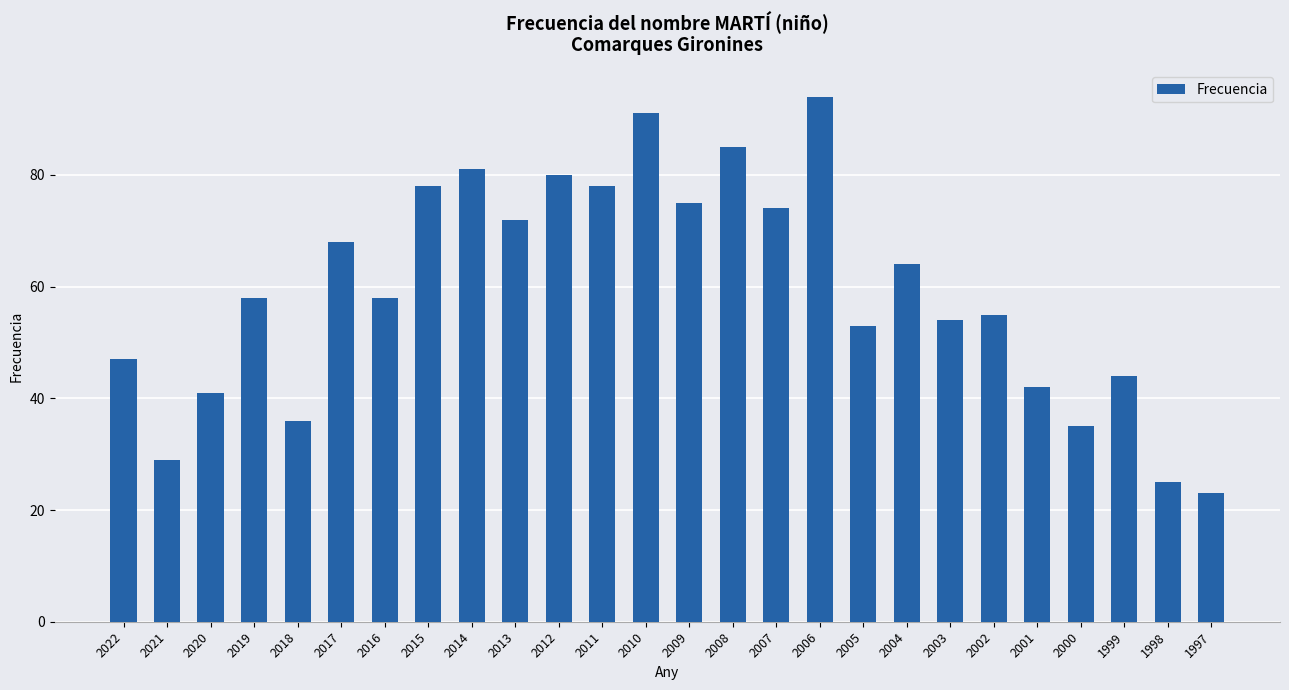

What is the value of the 8th bar from the left?

78